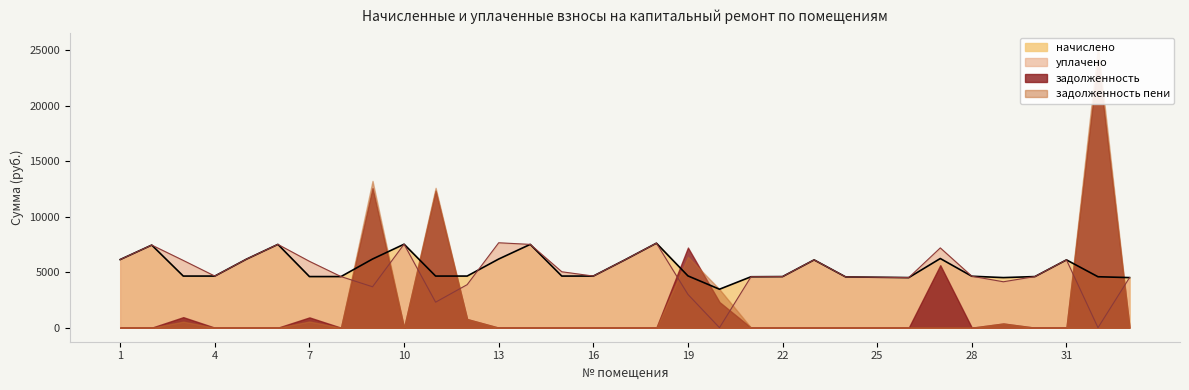

Which category has the lowest value in the начислено series?

20